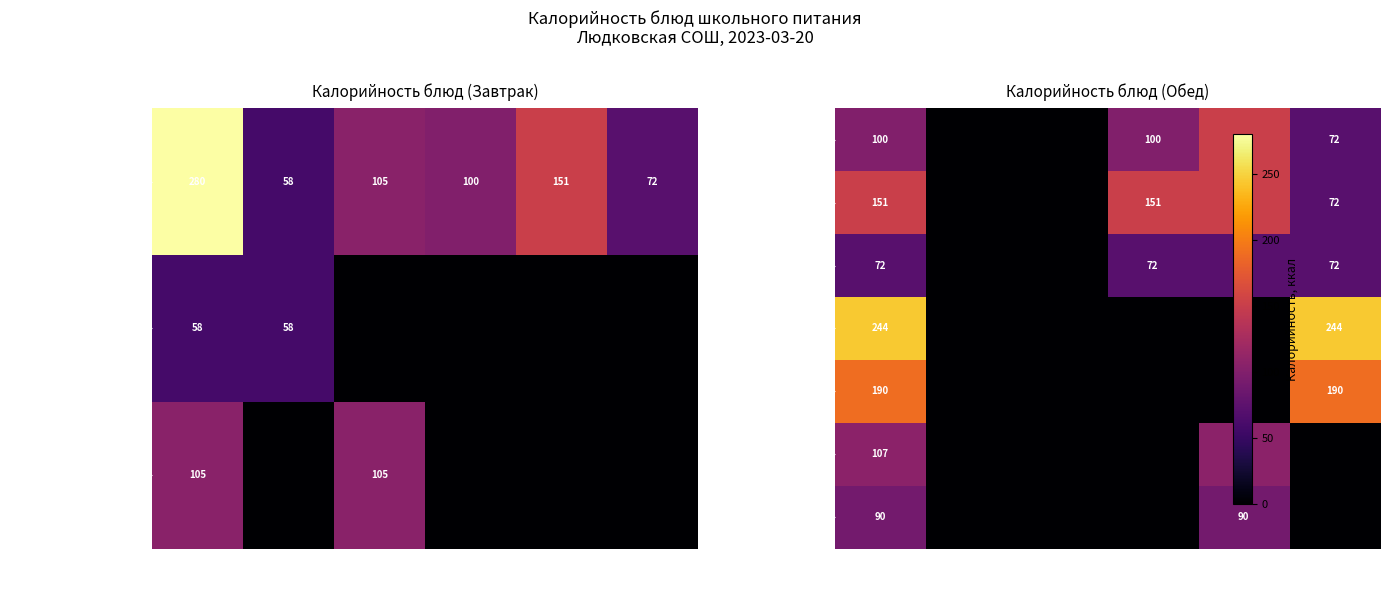

The value of Каша овсяная молочная at гор.напиток is 14. True or false?

False